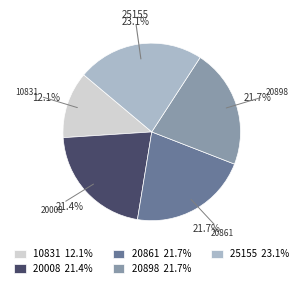

Which category has the biggest portion of the pie?

25155